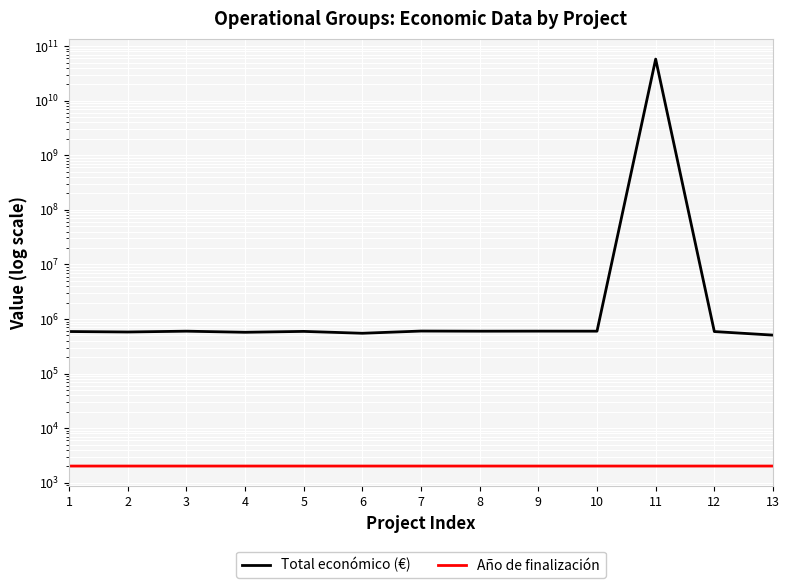

What is the difference between the maximum and minimum values in the Año de finalización series?

1.0